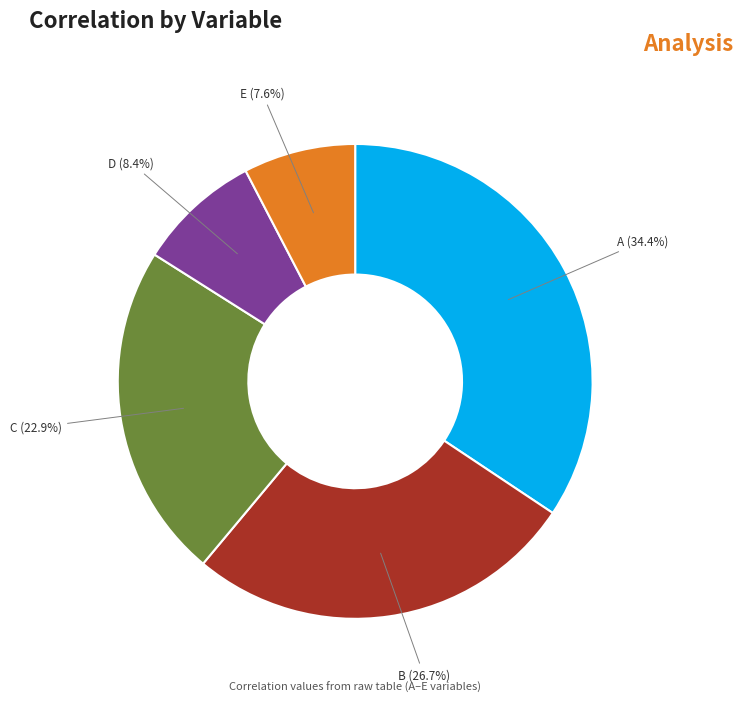

What percentage do D and B together represent?

35.1%